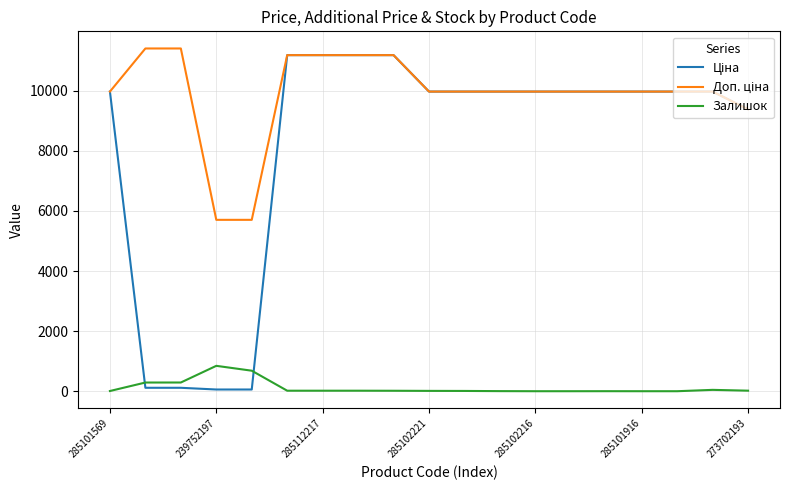

Is it true that Залишок equals 0.0 at 285102216?

True